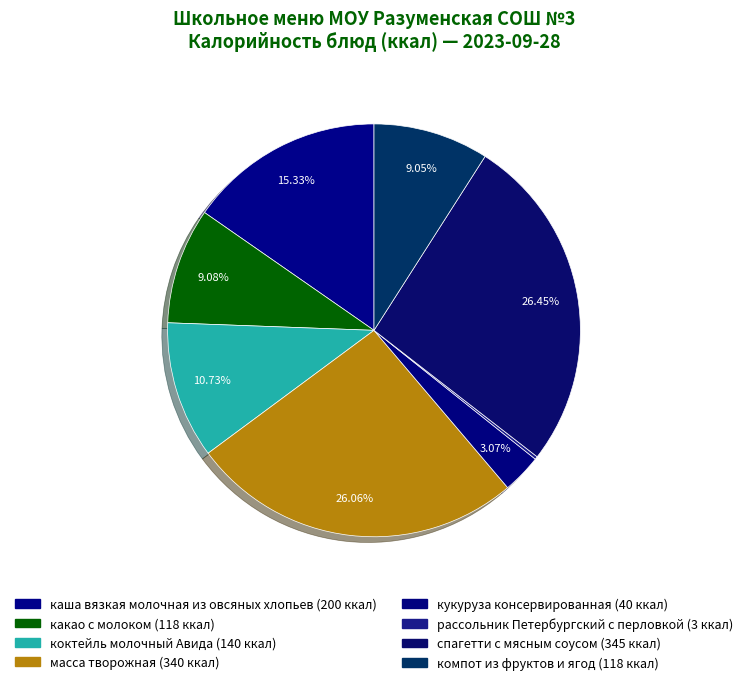

Rank the categories by value from lowest to highest.

рассольник Петербургский с перловкой, кукуруза консервированная, компот из фруктов и ягод, какао с молоком, коктейль молочный Авида, каша вязкая молочная из овсяных хлопьев, масса творожная, спагетти с мясным соусом